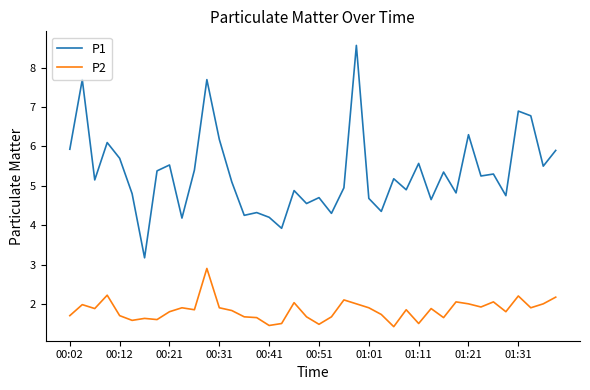

List the series in order of their overall mean, lowest first.

P2, P1